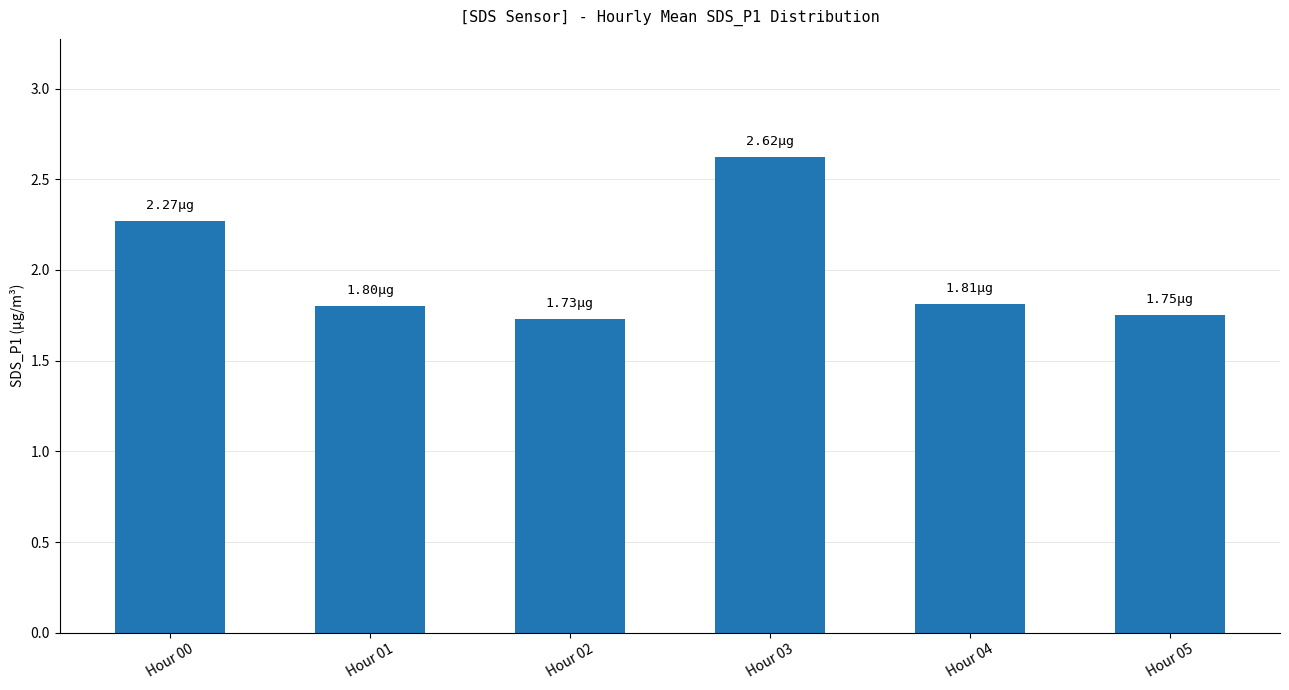

What is the smallest value displayed?

1.7